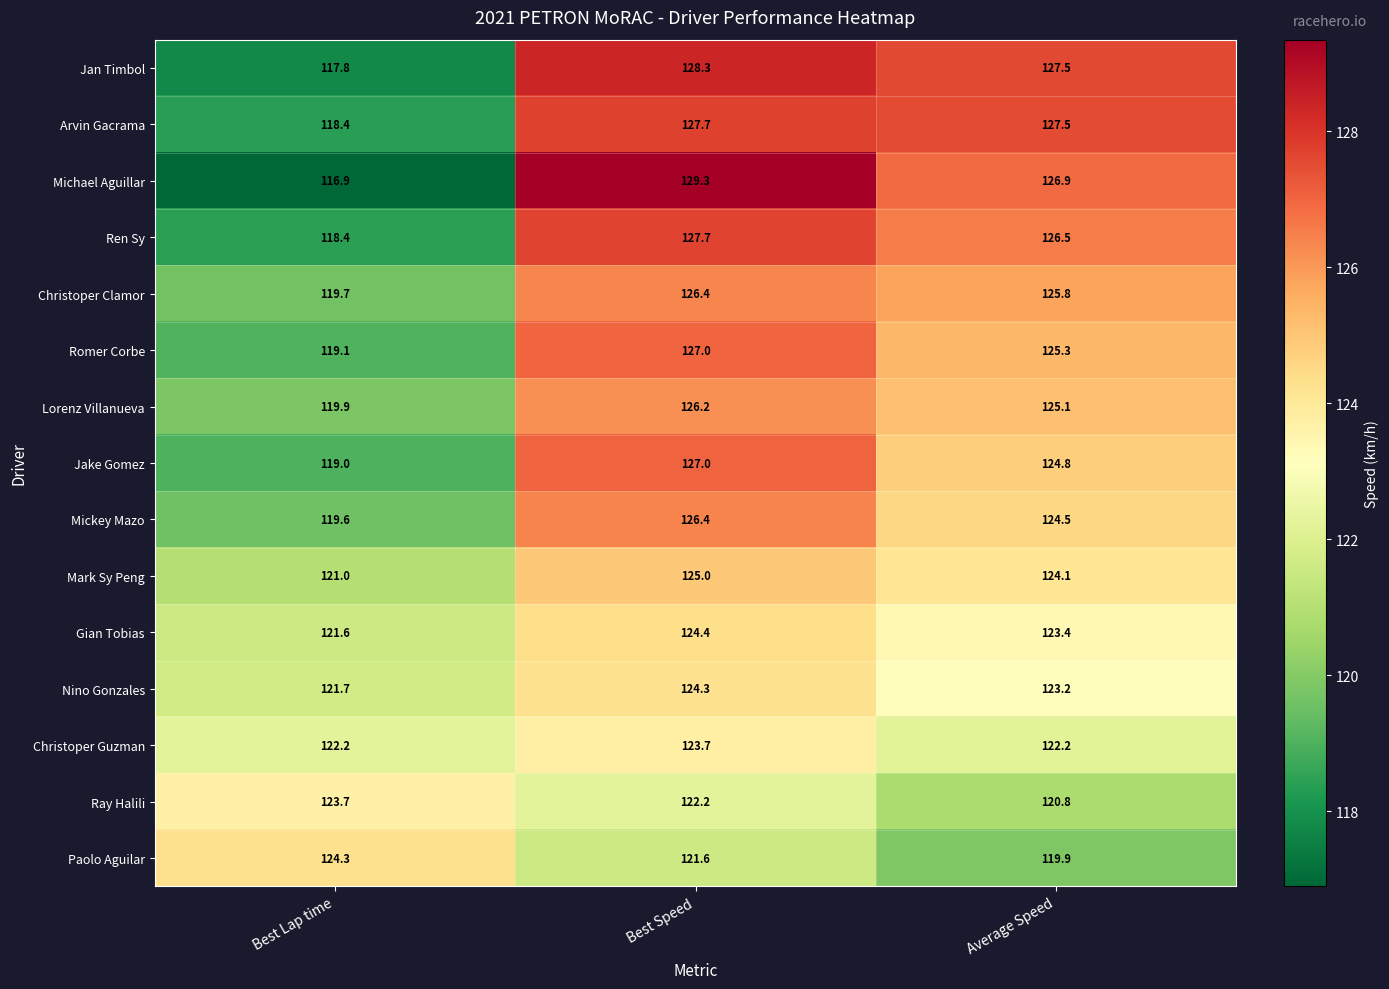

Between Best Lap time and Best Speed, which series saw the biggest shift?

Michael Aguillar